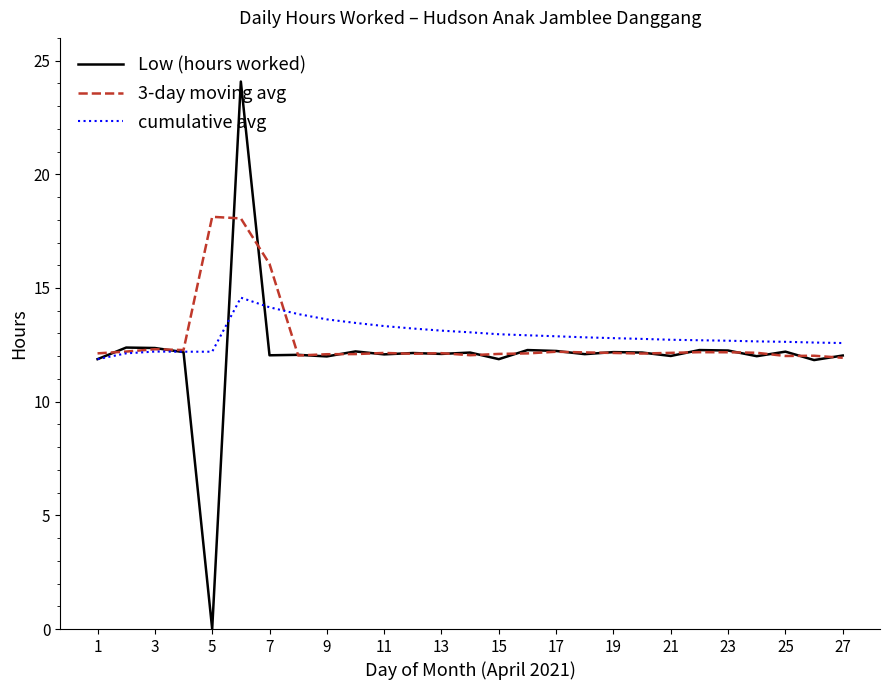

What is the greatest value displayed?

24.1